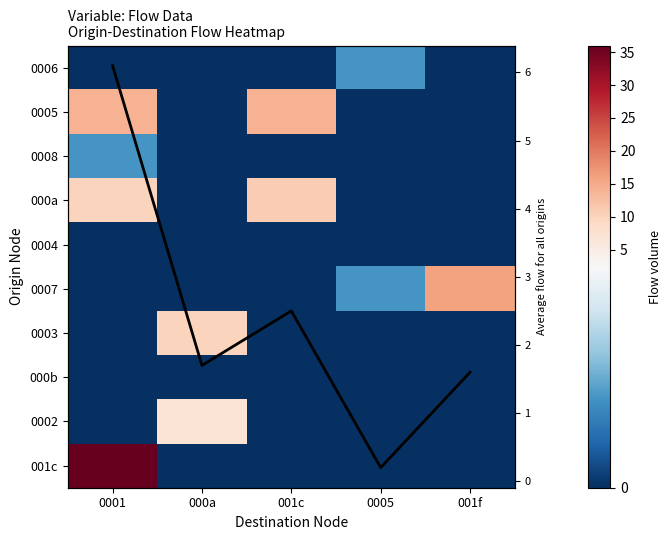

Between 0005 and 001f, which series saw the biggest shift?

0007